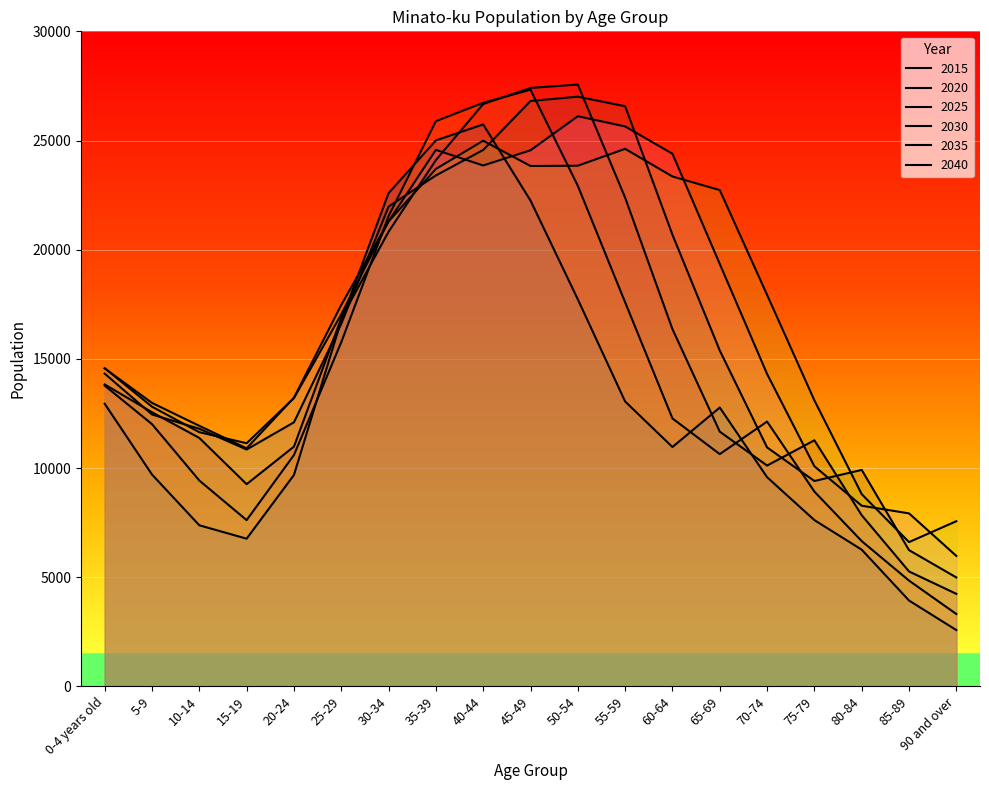

Rank the categories by 2020 value from highest to lowest.

45-49, 40-44, 35-39, 50-54, 30-34, 55-59, 25-29, 0-4 years old, 60-64, 70-74, 5-9, 65-69, 20-24, 10-14, 75-79, 15-19, 80-84, 85-89, 90 and over